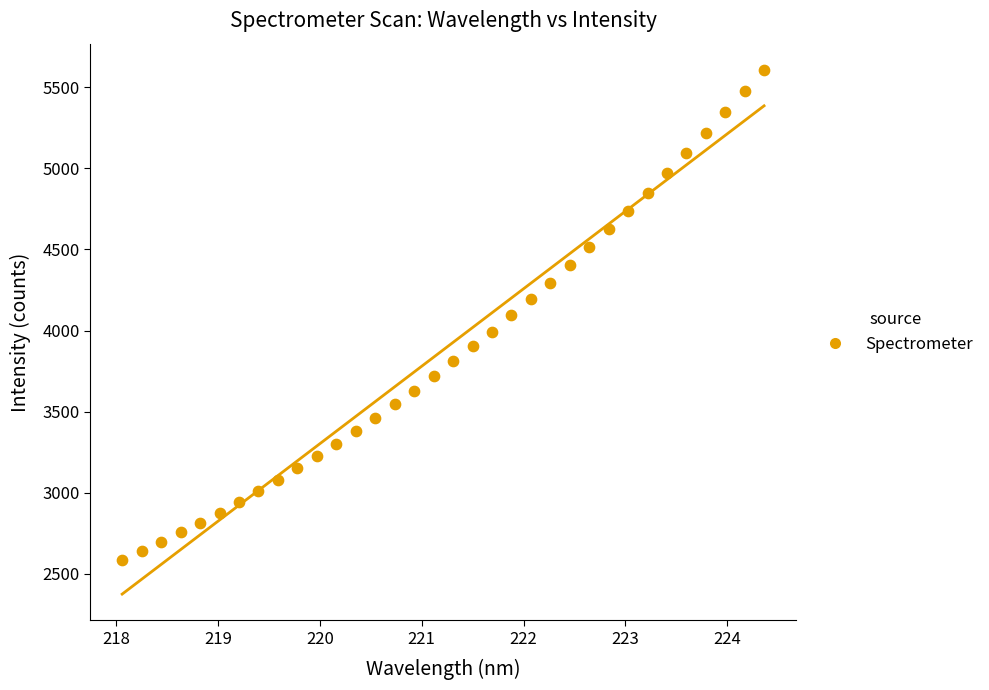

What is the range of Y values (max minus min)?

3023.7